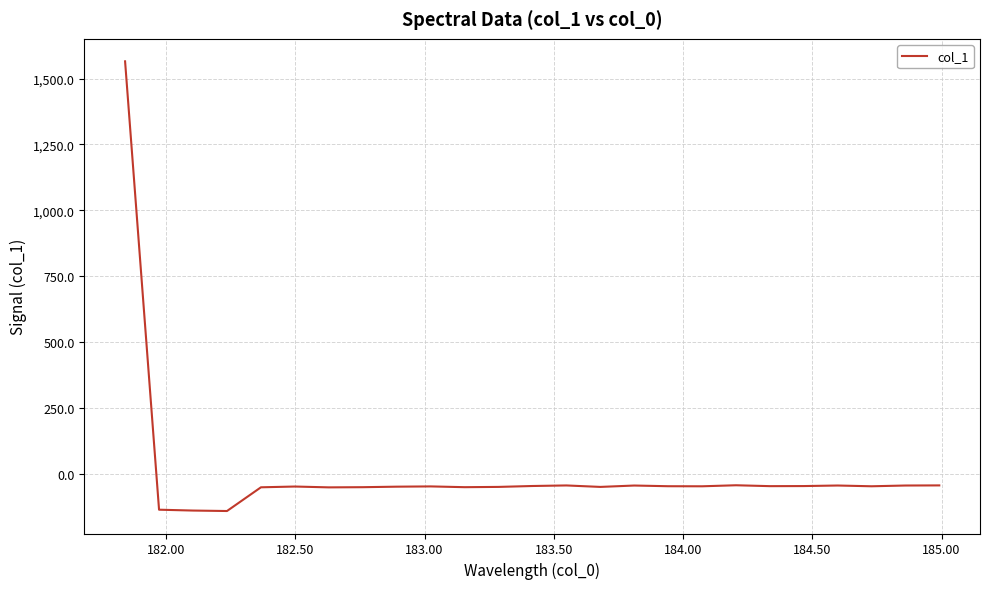

What is the difference between the maximum and minimum values?

1707.4